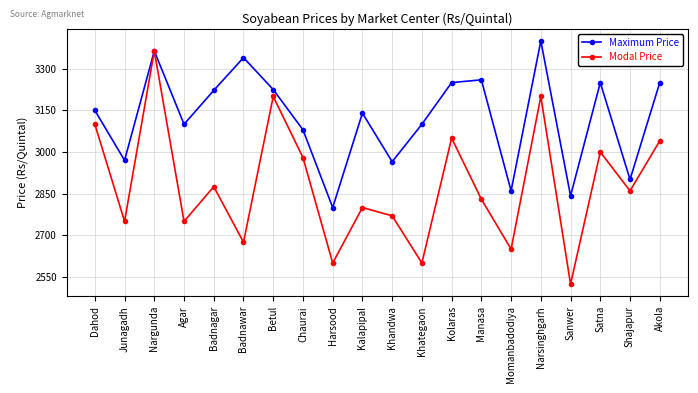

What value does the Modal Price series have at Momanbadodiya?

2650